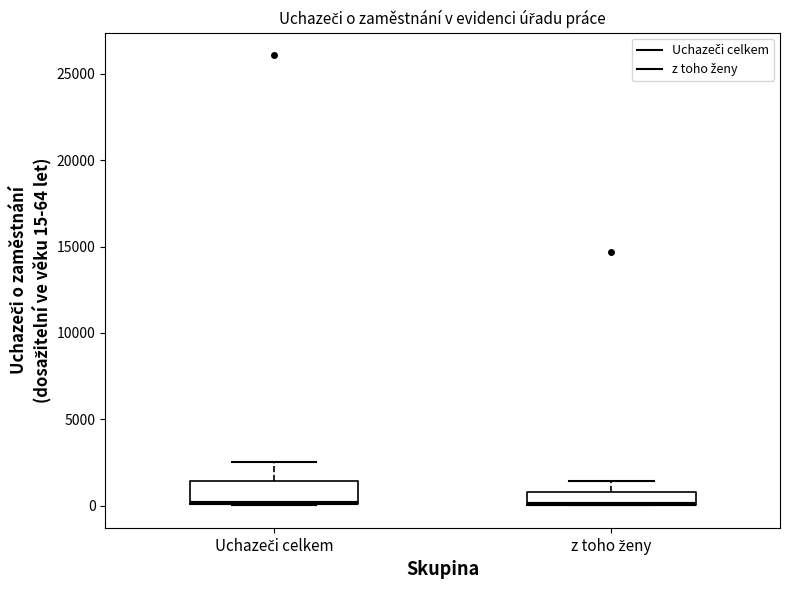

Reading left to right, read every box against the y-axis: the position of its median line, the range the box covers, and the ends of its whiskers. The values are not printed on the chart, so give them approximately, as read against the axis.

Uchazeči celkem: median 0 (drawn on the box's lower edge), box 0 to 1500, whiskers 0 to 2500
z toho ženy: median 0 (drawn on the box's lower edge), box 0 to 1000, whiskers 0 to 1500